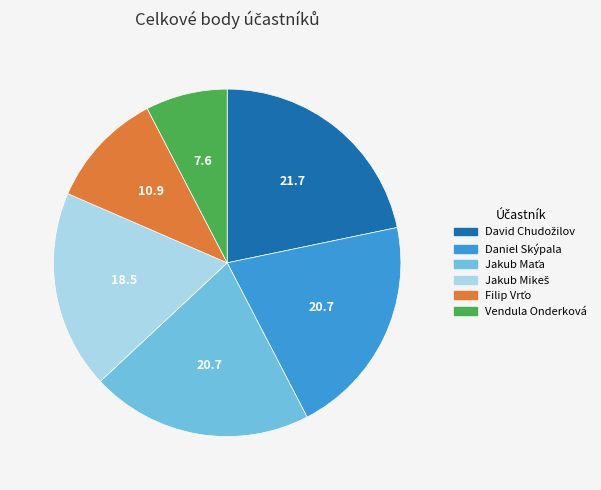

Is there a majority slice in this chart?

No